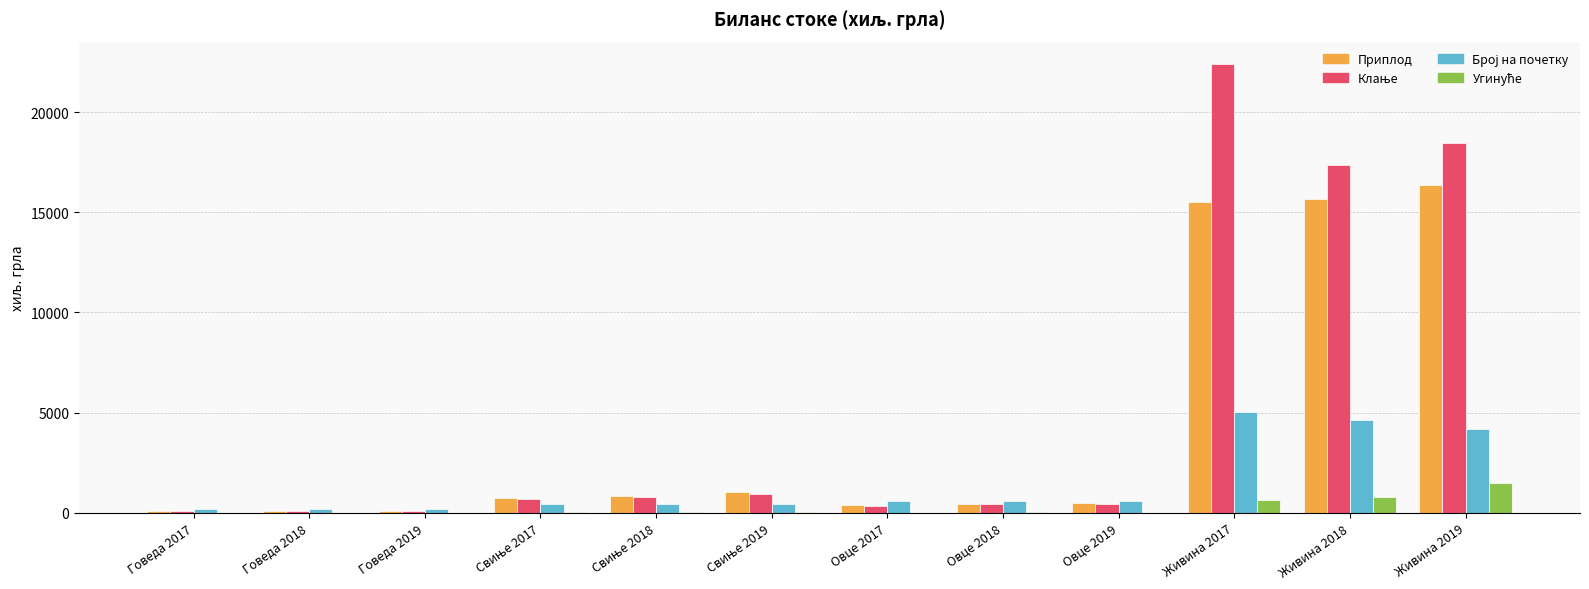

At which category is the sum across all series the highest?

Живина 2017